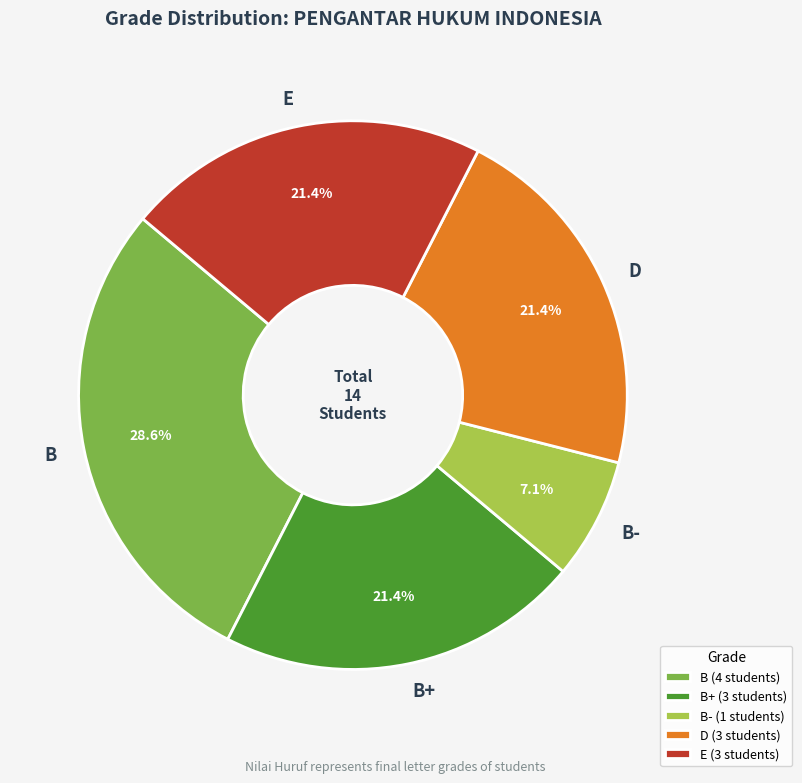

Does E represent more than half of the total?

No